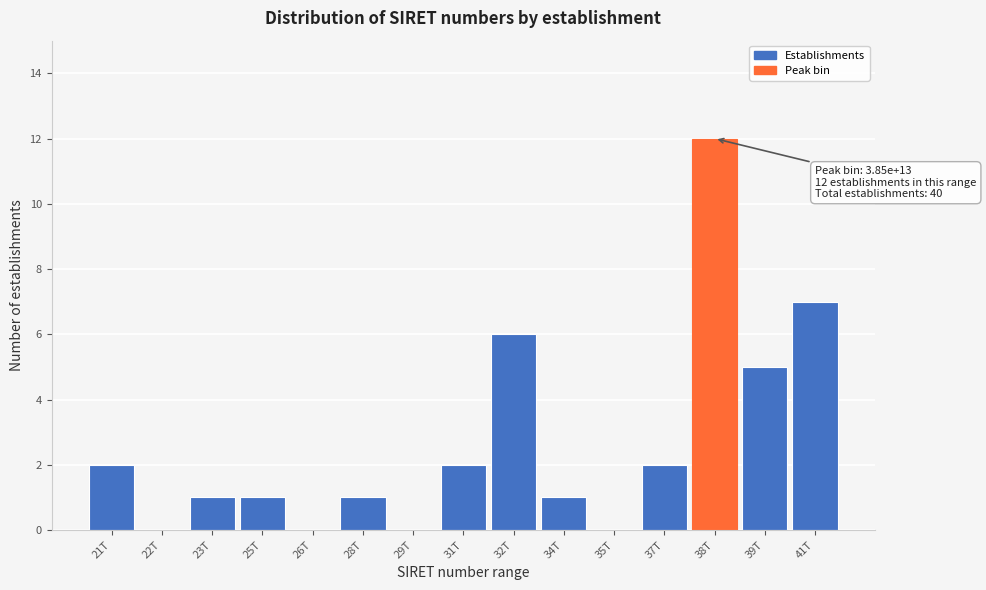

Reading left to right, list all the values displayed in this chart.

21T=2	22T=0	23T=1	25T=1	26T=0	28T=1	29T=0	31T=2	32T=6	34T=1	35T=0	37T=2	38T=12	39T=5	41T=7